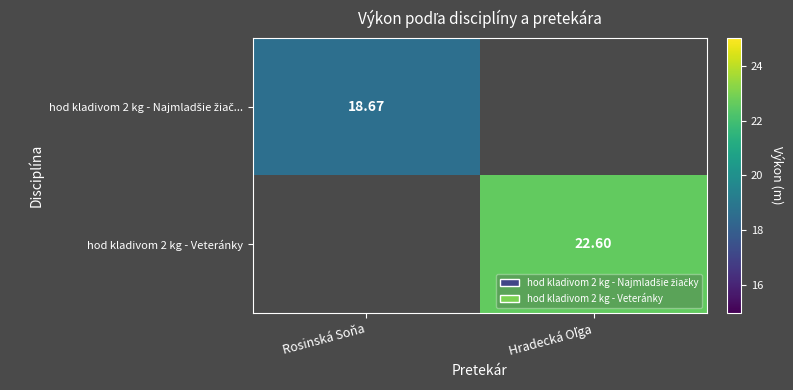

How many values in hod kladivom 2 kg - Veteránky are above zero?

1